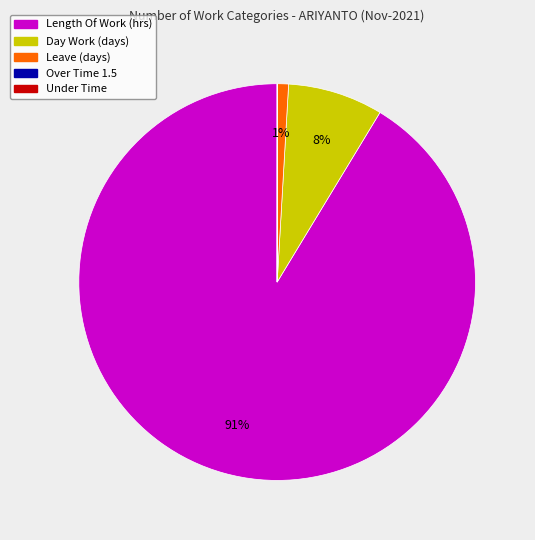

Does any single category account for the majority?

Yes